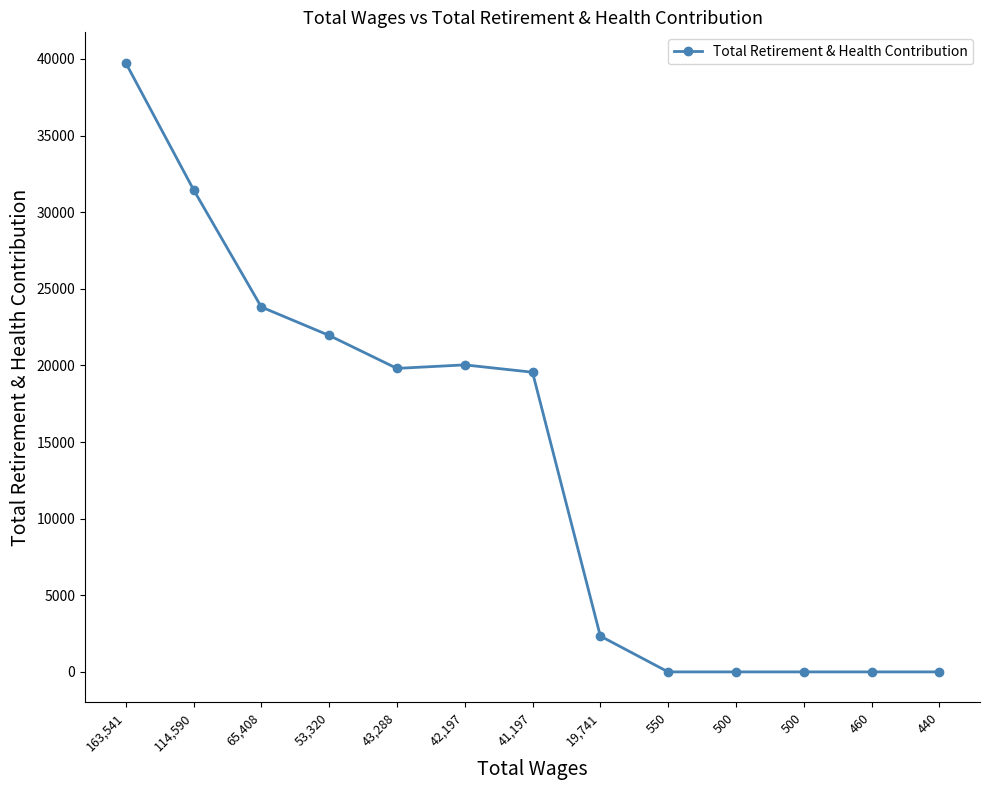

Does the chart have visible grid lines?

No